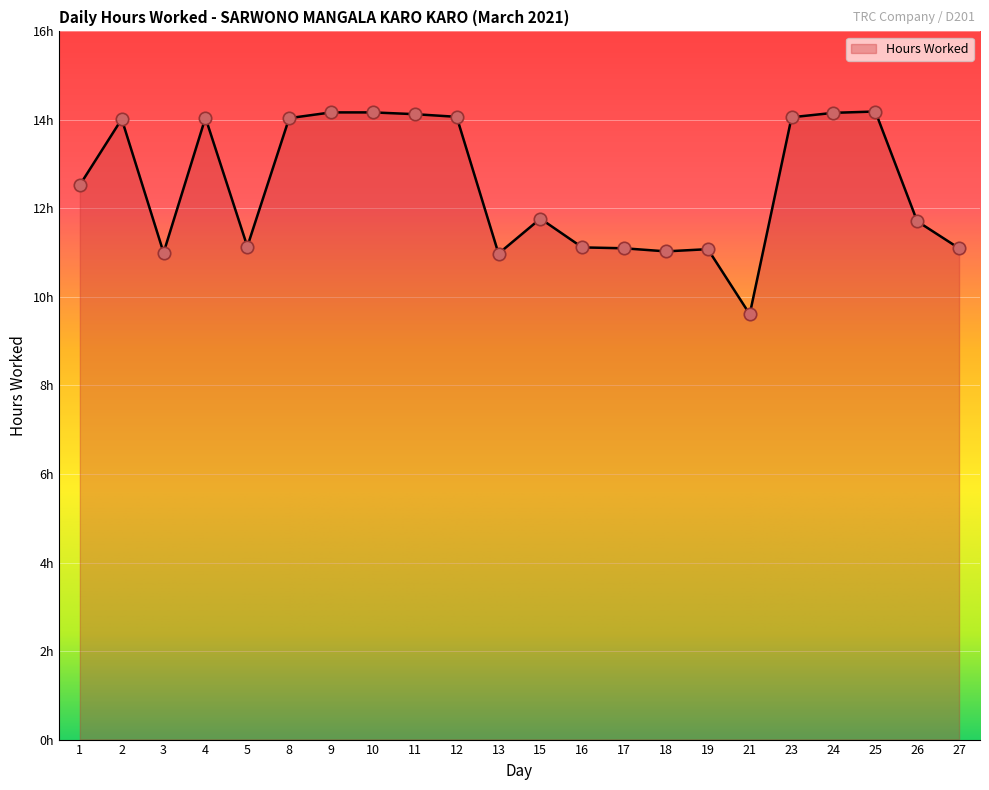

Approximately how many times larger is the value at 15 compared to 18?

1.1